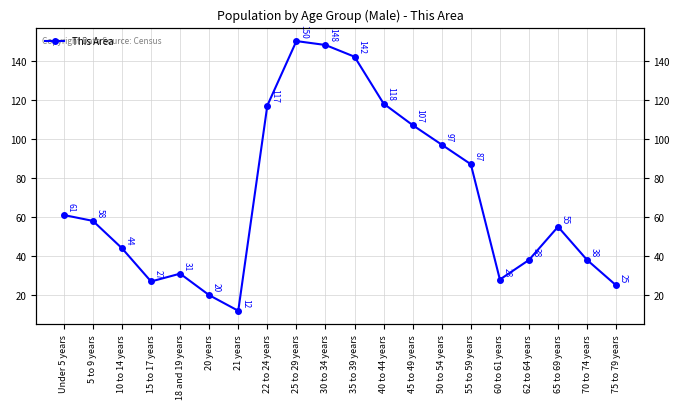

What is the difference between the maximum and minimum values?

138